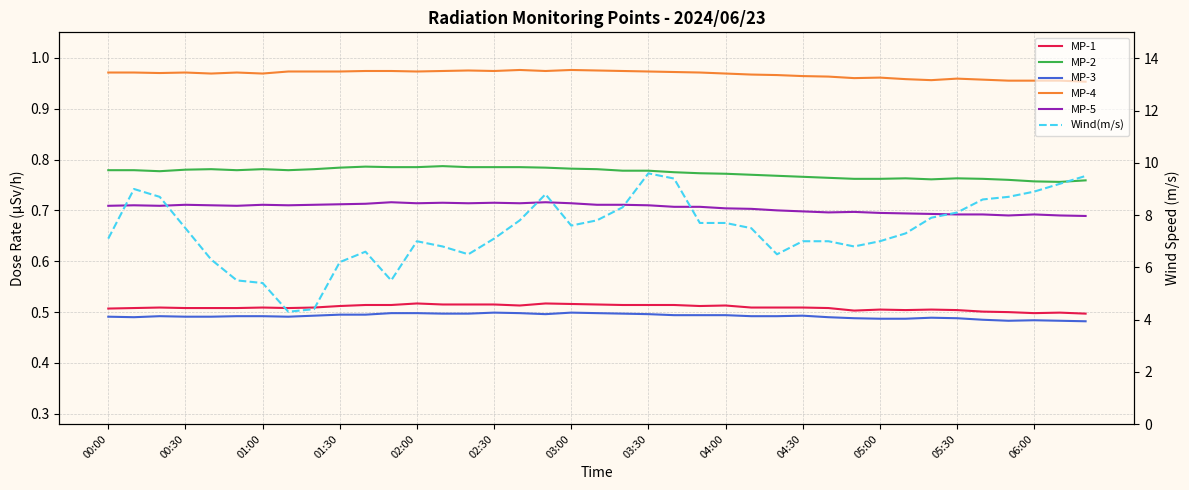

True or false: Wind(m/s) and MP-4 intersect in this chart.

False